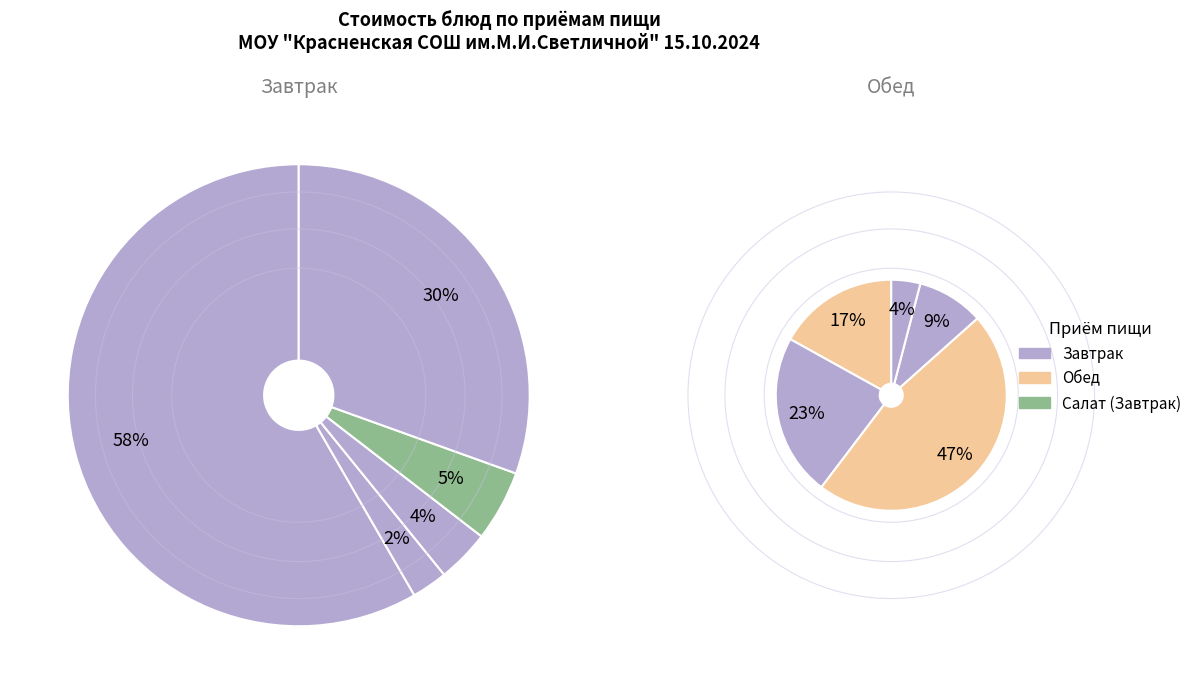

To the nearest percent, what percentage of the pie is батон?

4%